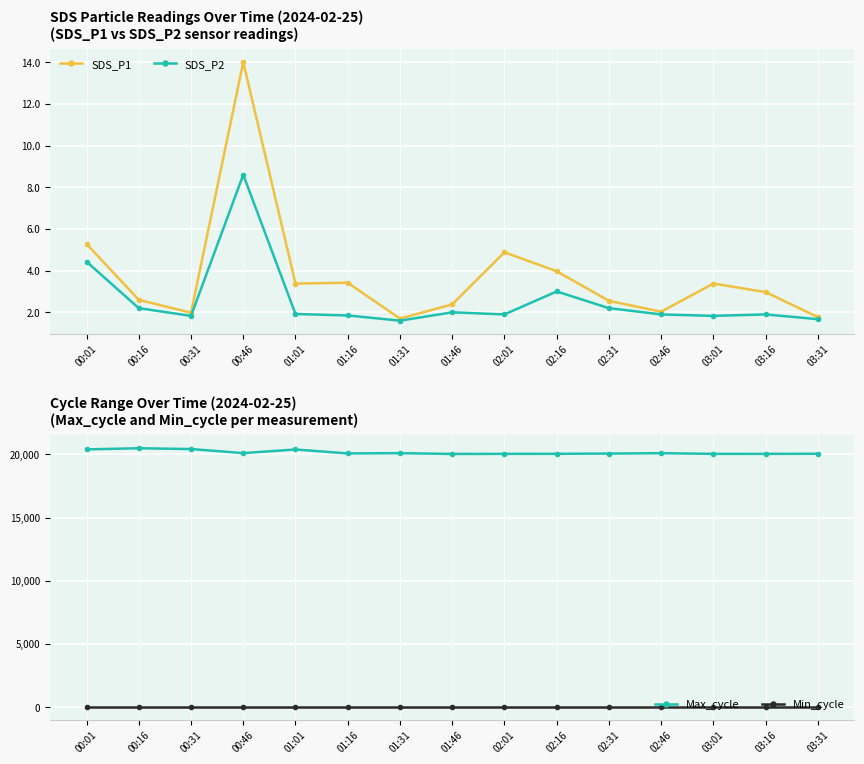

Which has a higher value, 01:16 or 01:31?

01:16